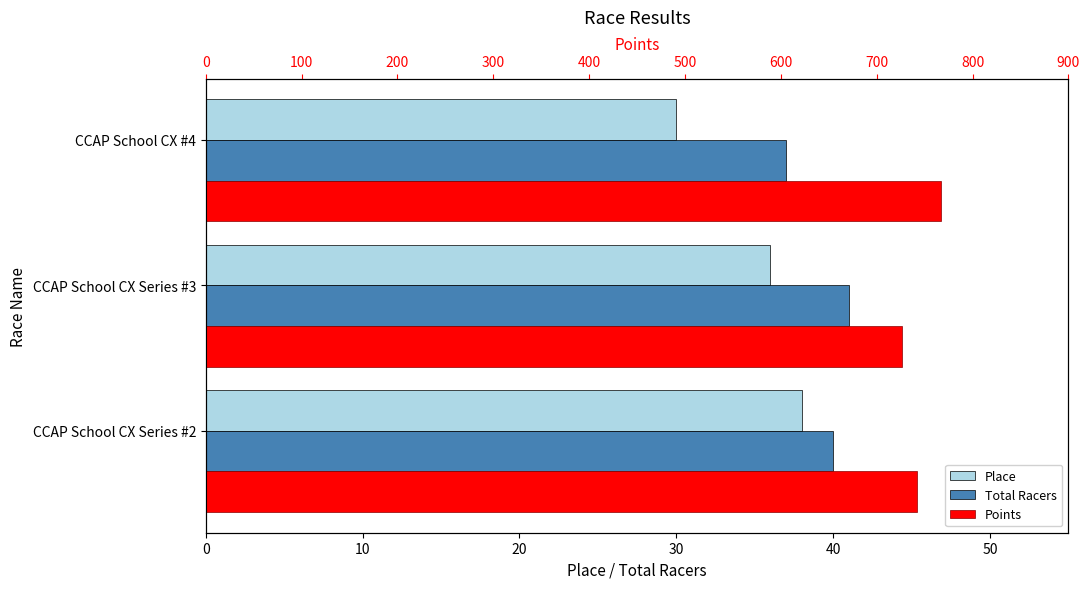

Reading right to left, list all the values displayed in this chart.

Place: 30.0	36.0	38.0
Total Racers: 37.0	41.0	40.0
Points: 767.4	726.7	742.4